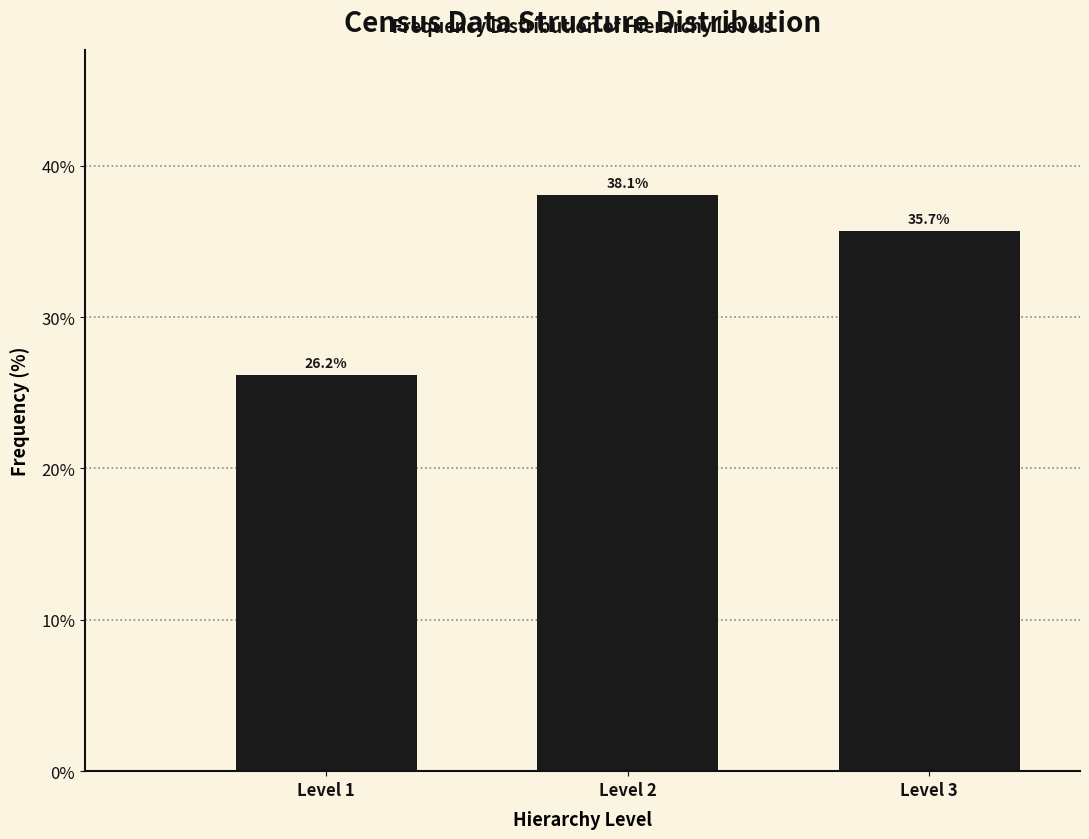

Reading left to right, what are all the values shown in this chart?

26.2	38.1	35.7